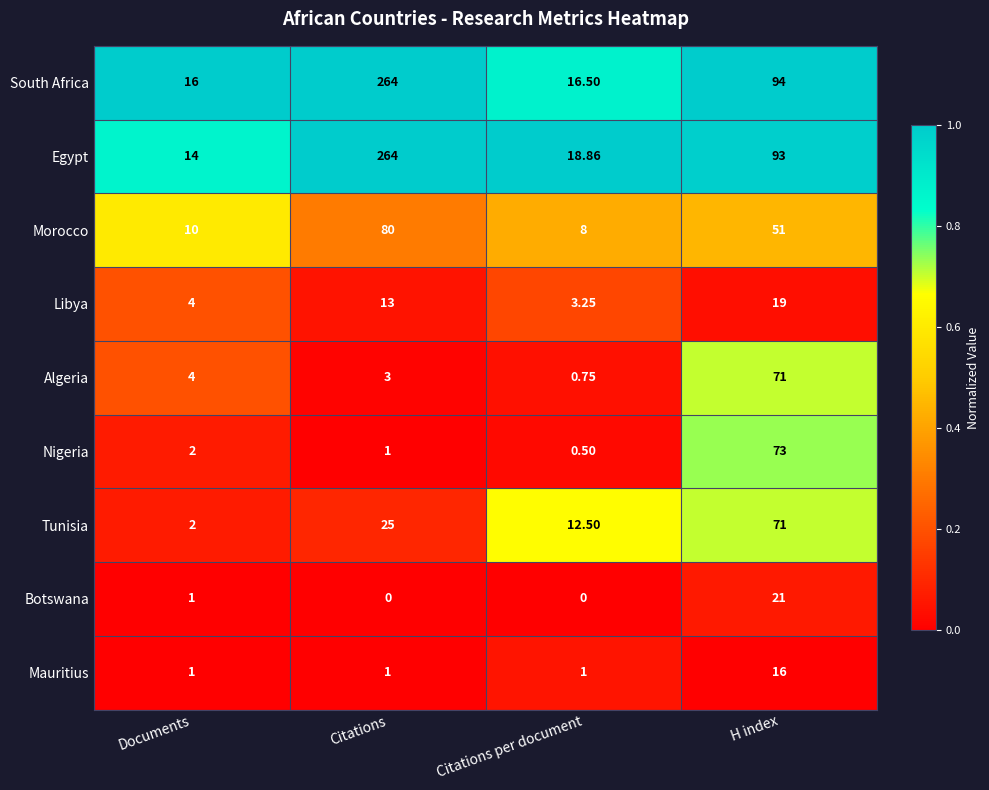

What is the total value across all series at H index?

509.0